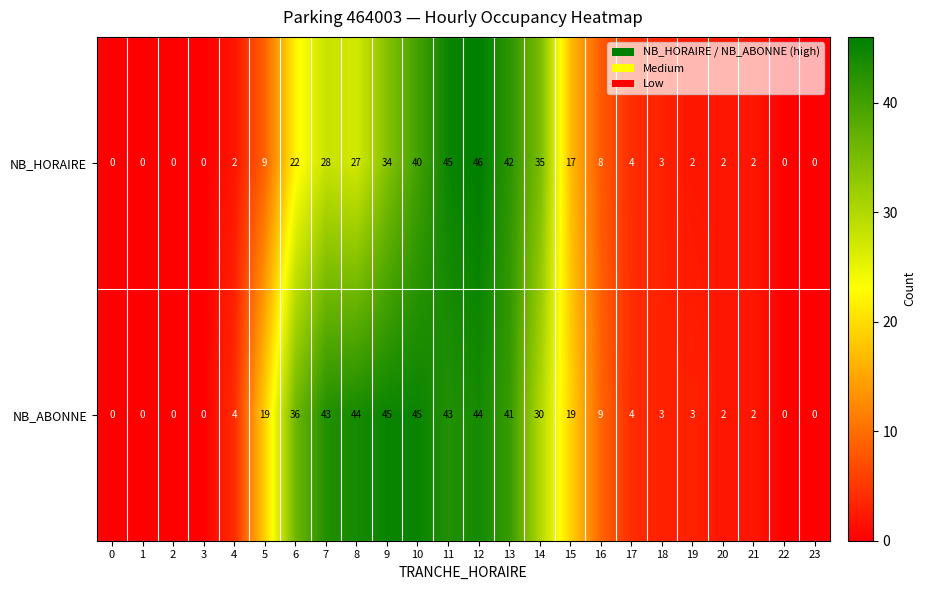

What is the difference between the maximum and minimum values in the NB_ABONNE series?

45